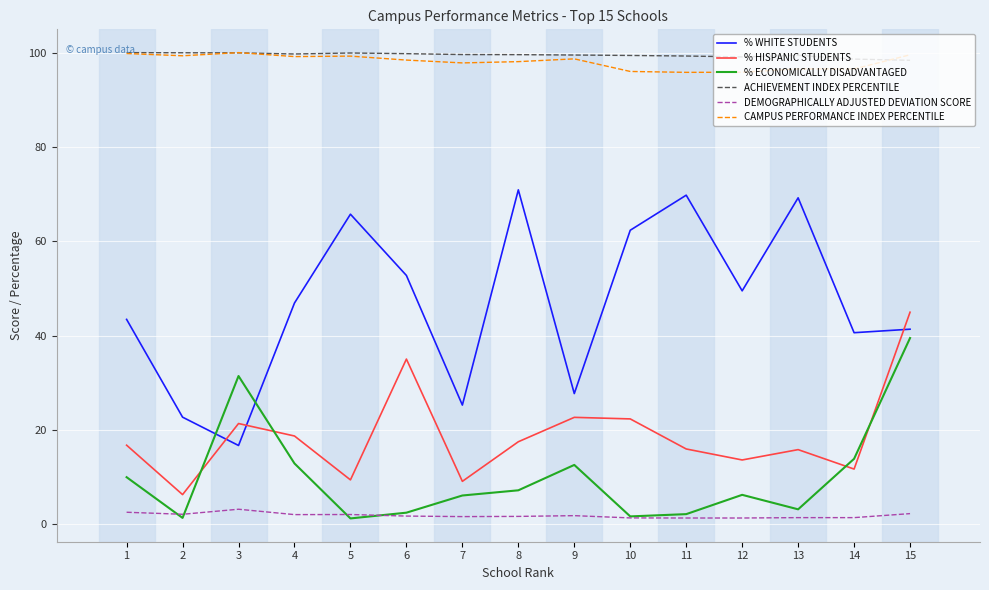

At which category is the sum across all series the highest?

15